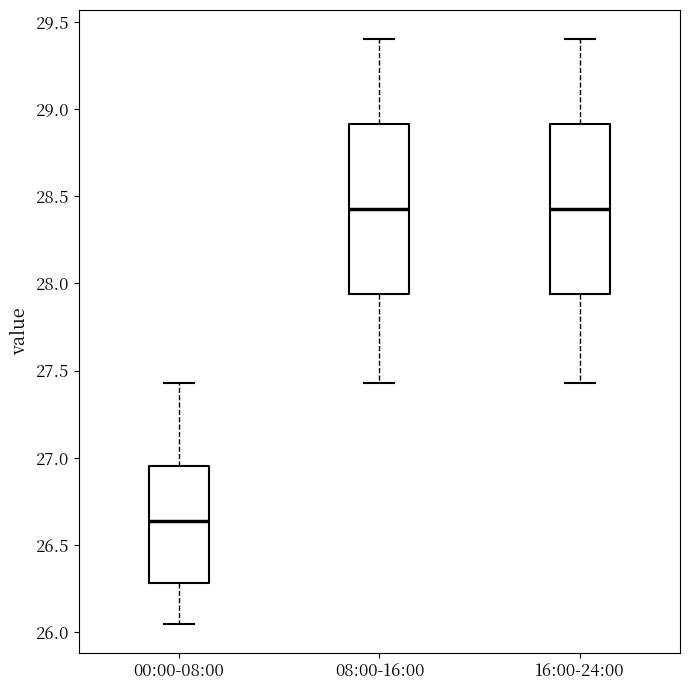

Reading left to right, transcribe this box plot: for each box, give where its median line is, the range the box spans, and where its two whiskers end, as read against the y-axis. The values are not printed on the chart, so give them approximately, as read against the axis.

00:00-08:00: median 26.65, box 26.30 to 26.95, whiskers 26.05 to 27.45
08:00-16:00: median 28.45, box 27.95 to 28.90, whiskers 27.45 to 29.40
16:00-24:00: median 28.45, box 27.95 to 28.90, whiskers 27.45 to 29.40